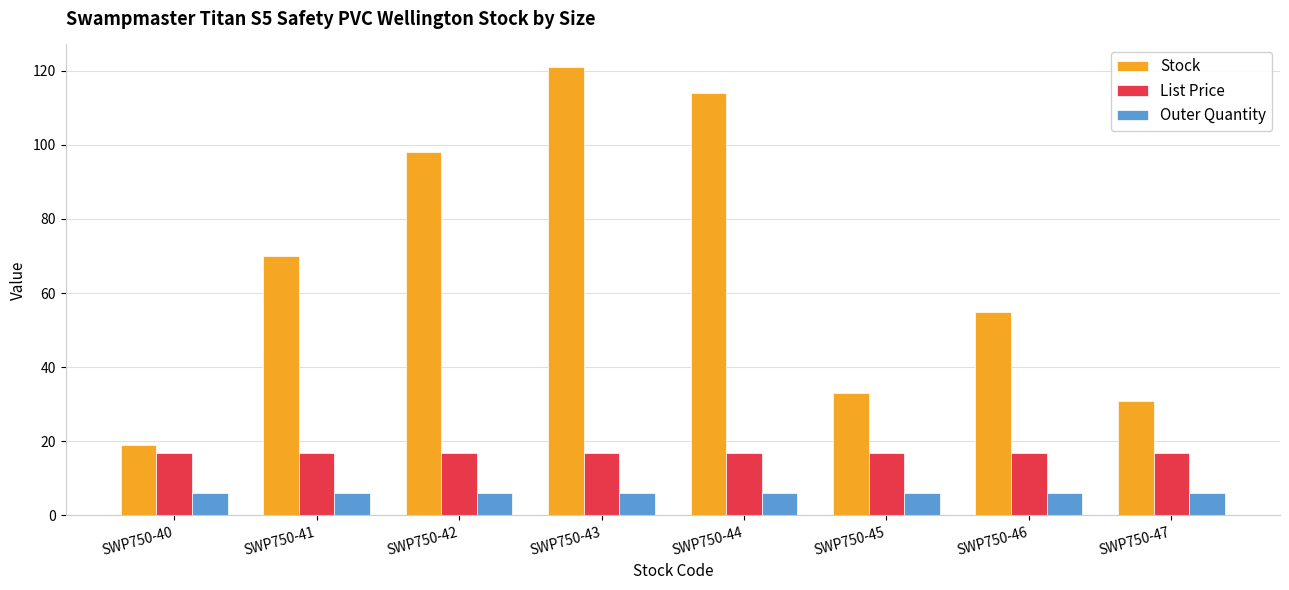

What is the sum of all Outer Quantity values?

48.0